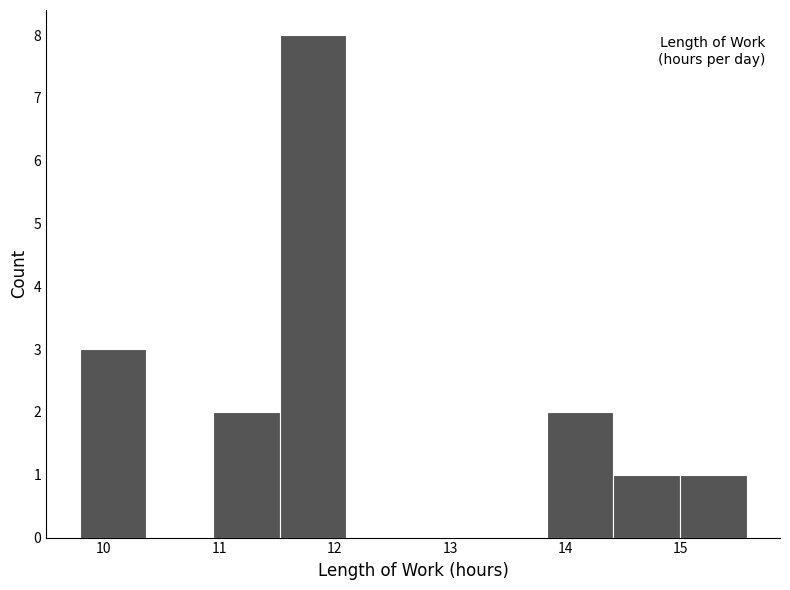

Which range on the x-axis has the tallest bar?

11.5 to 12.1